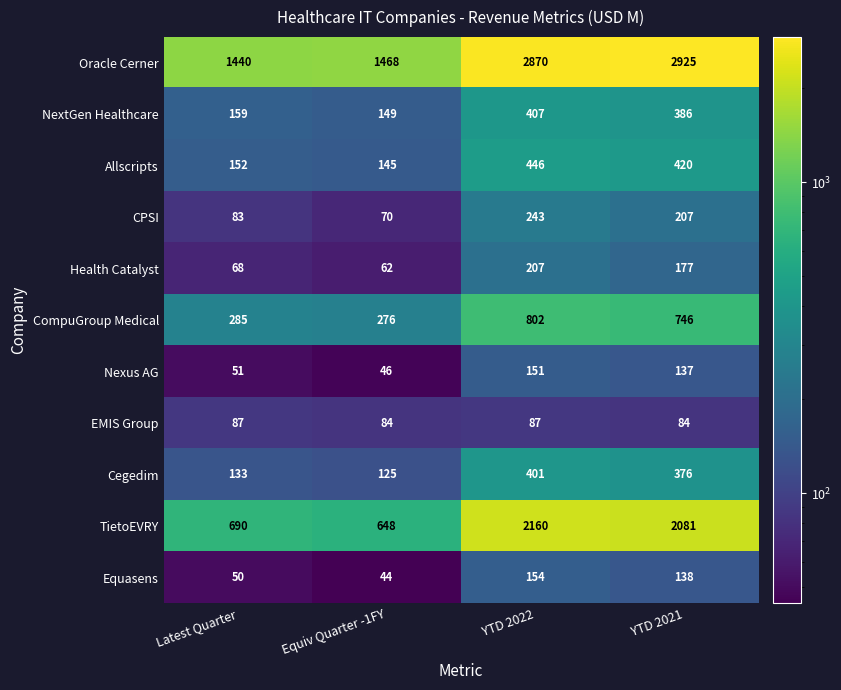

What is the sum of the EMIS Group values at Latest Quarter and YTD 2021?

171